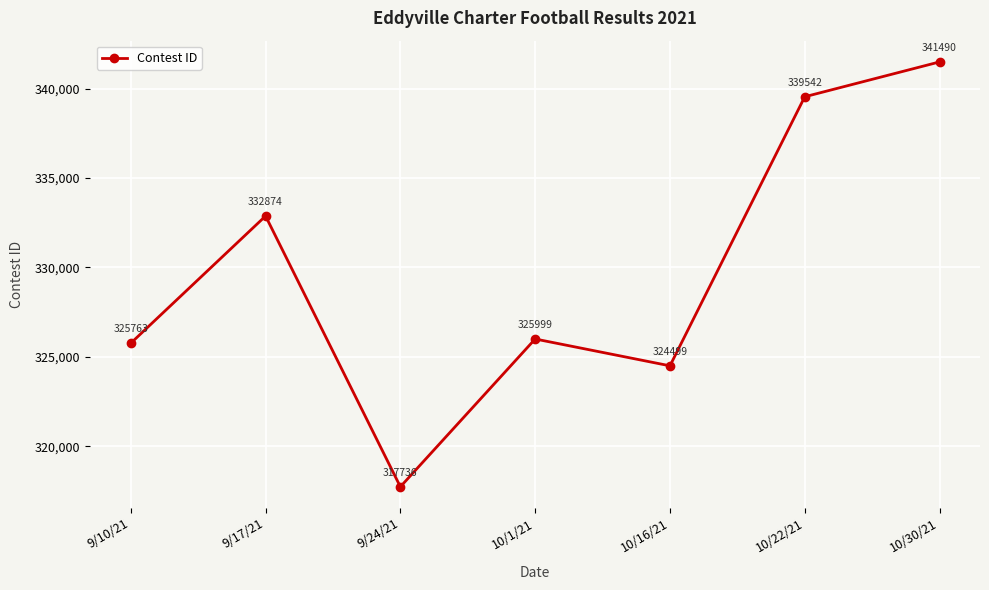

Where is the first local minimum?

9/24/21